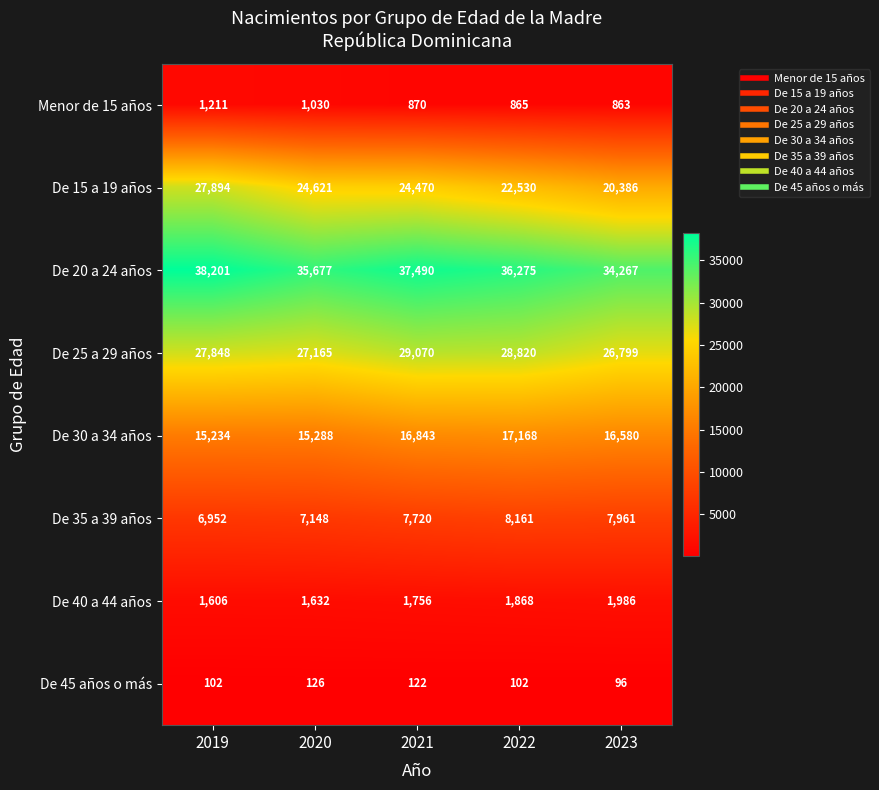

Is it true that De 35 a 39 años equals 4089 at 2023?

False